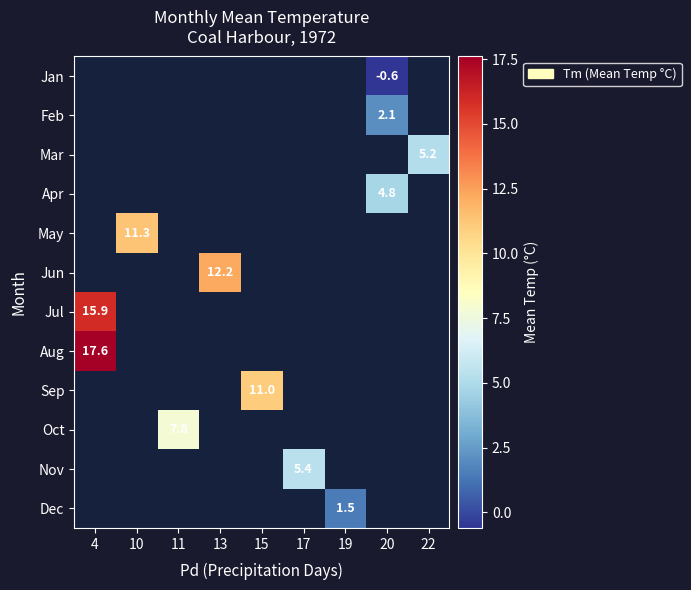

True or false: Jan has a value of -0.6 at 20.

True